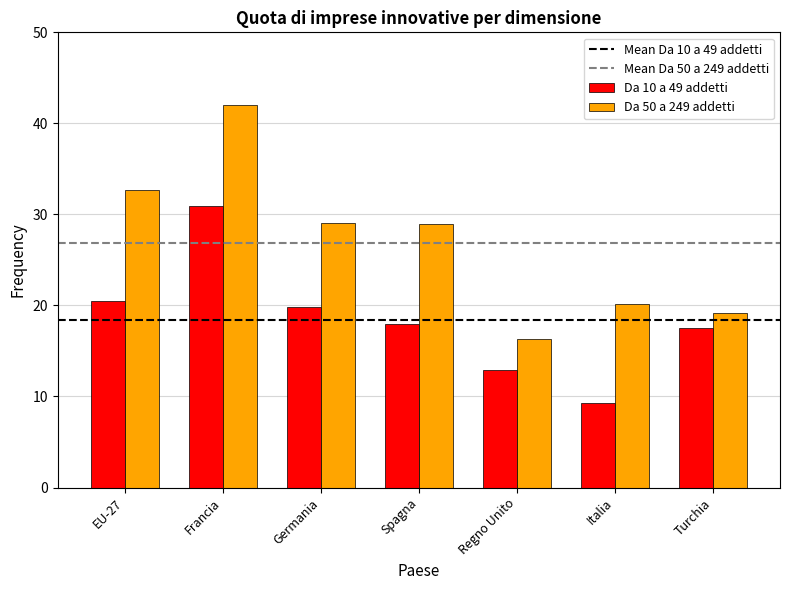

True or false: Da 10 a 49 addetti has a value of 27.4 at Turchia.

False